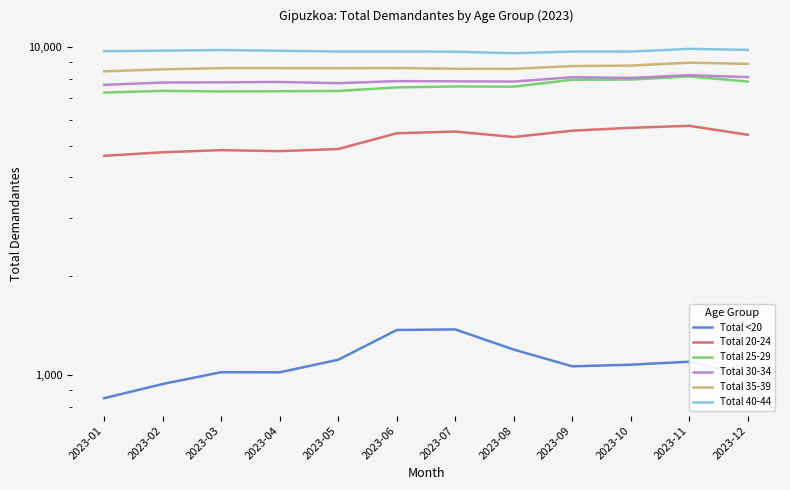

Reading right to left, extract all data points from this chart.

Total <20: 998	1097	1074	1062	1194	1376	1370	1112	1018	1019	938	849
Total 20-24: 5393	5744	5664	5552	5310	5517	5451	4880	4808	4842	4771	4653
Total 25-29: 7836	8125	7948	7938	7559	7571	7521	7338	7322	7311	7340	7255
Total 30-34: 8083	8196	8041	8078	7835	7850	7860	7748	7814	7795	7782	7654
Total 35-39: 8871	8946	8766	8736	8568	8574	8615	8605	8610	8610	8540	8416
Total 40-44: 9787	9859	9670	9671	9560	9662	9678	9678	9727	9777	9734	9697